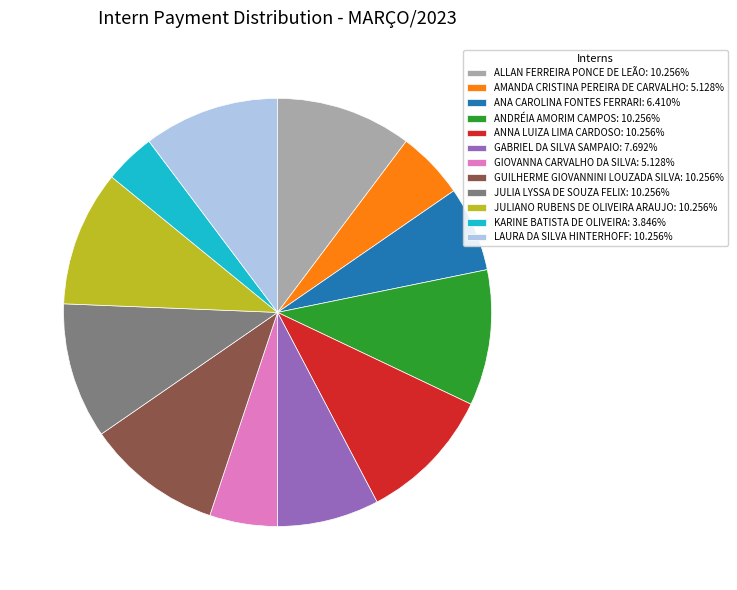

Do ANNA LUIZA LIMA CARDOSO: 10.256% and GIOVANNA CARVALHO DA SILVA: 5.128% together represent more than half of the pie?

No